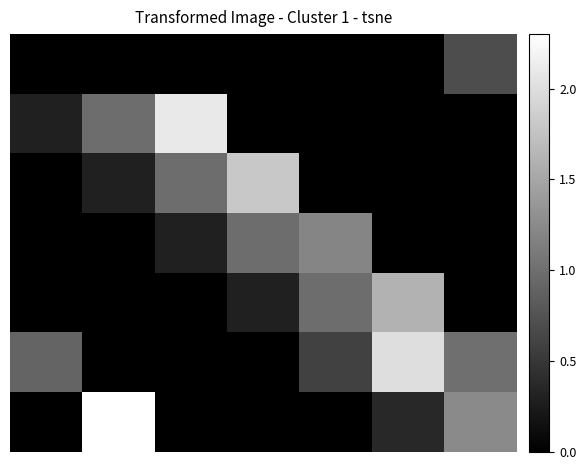

What is the greatest value displayed?

2.3